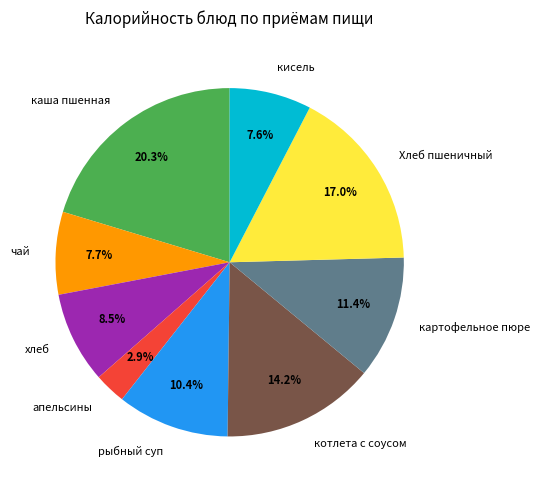

Is it true that апельсины is 3% of the pie?

True